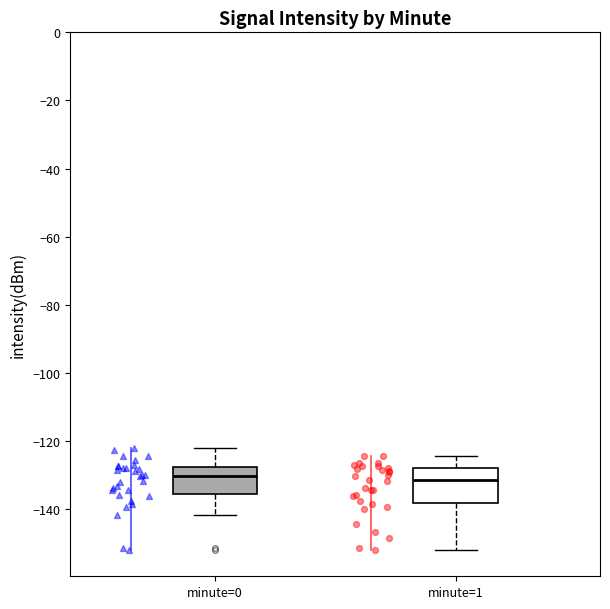

Comparing the boxes themselves (not the whiskers), which one is the tallest?

minute=1